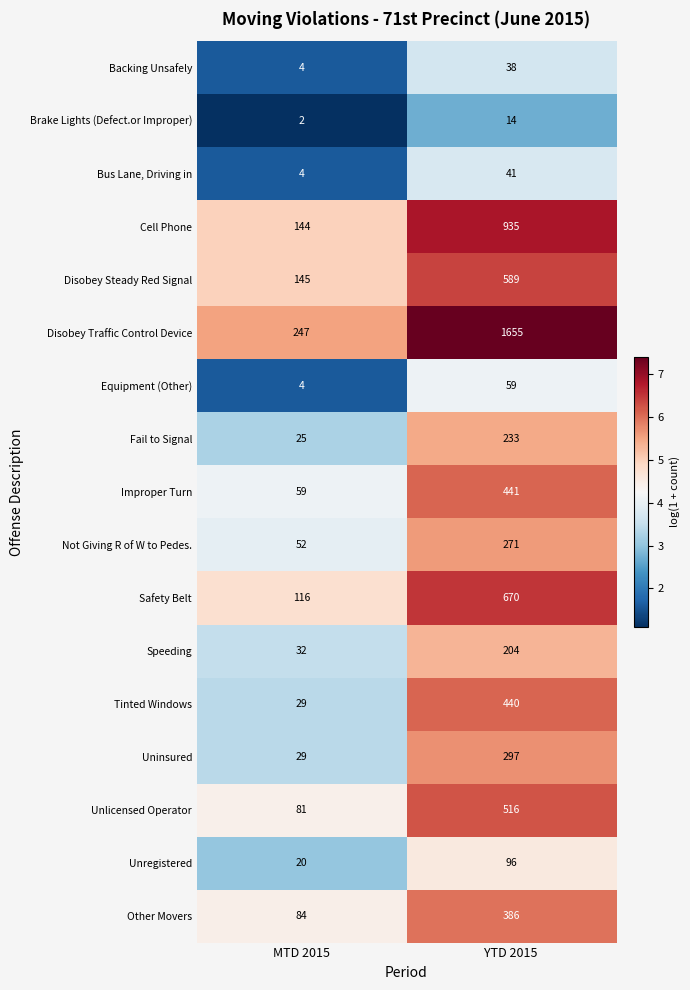

What is the approximate value of Safety Belt at MTD 2015?

116